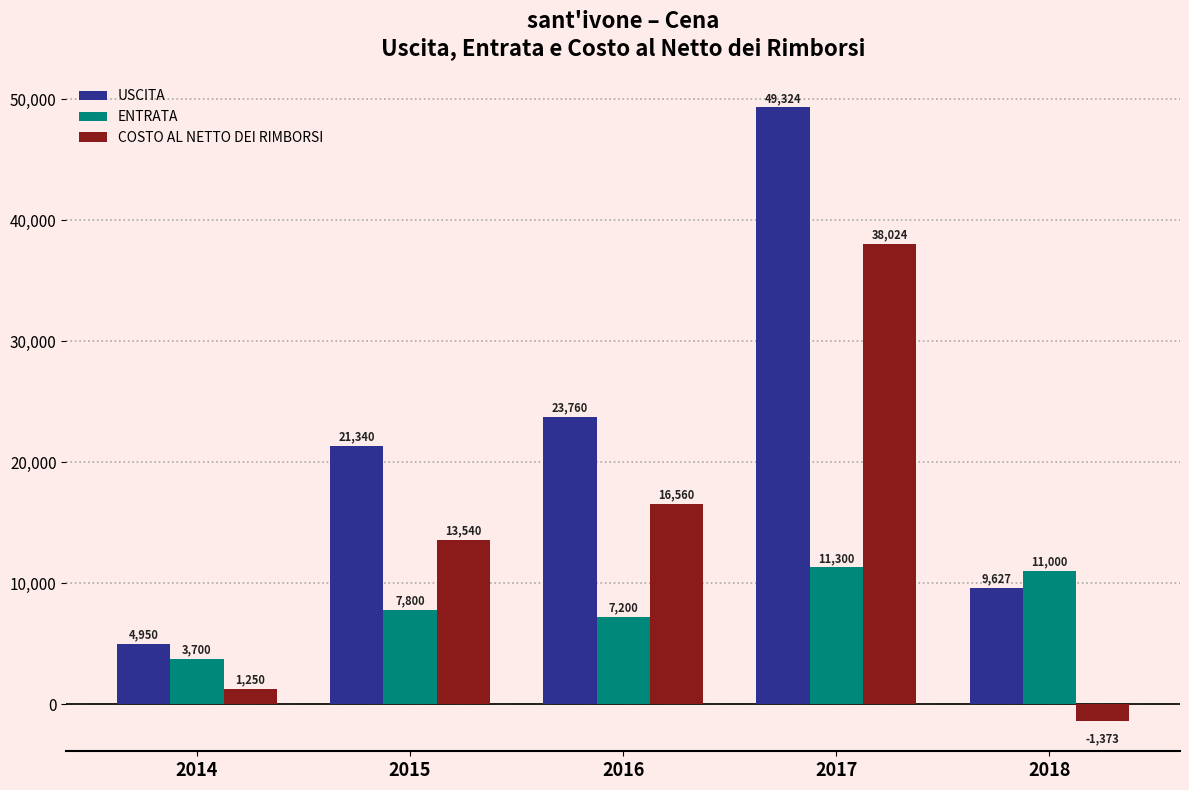

Which series has the largest range (max minus min)?

USCITA